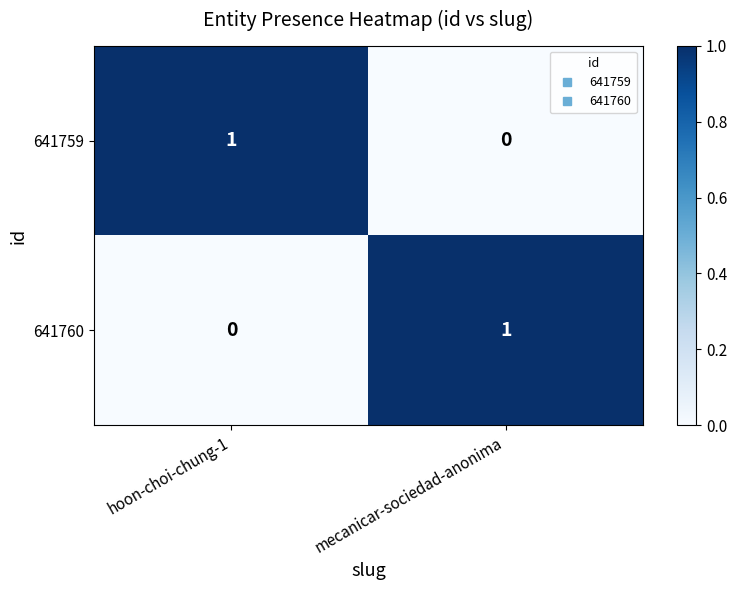

True or false: 641760 has a value of 0 at mecanicar-sociedad-anonima.

False